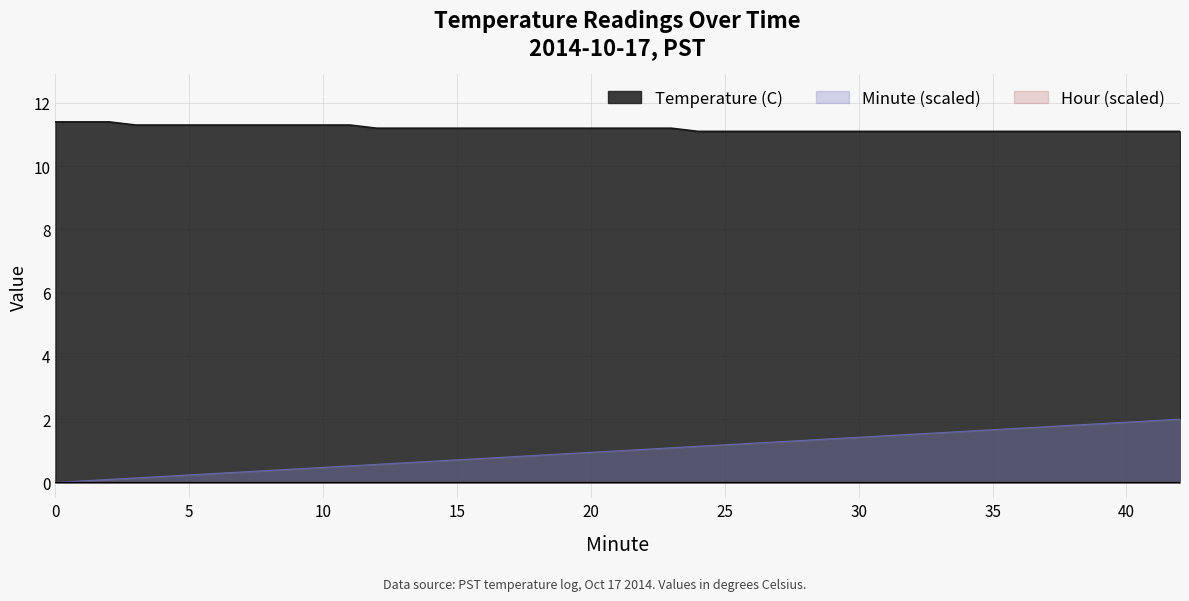

Which series has the widest spread of values?

Minute (scaled)